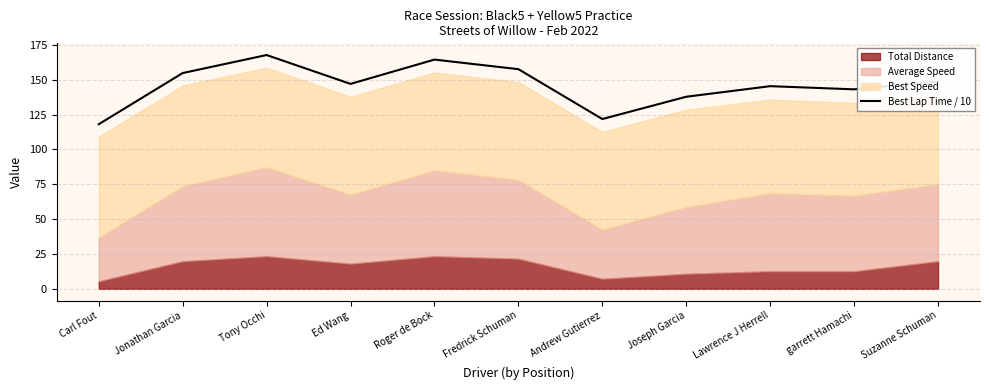

Is it true that Best Lap Time / 10 equals 148.7 at Suzanne Schuman?

True